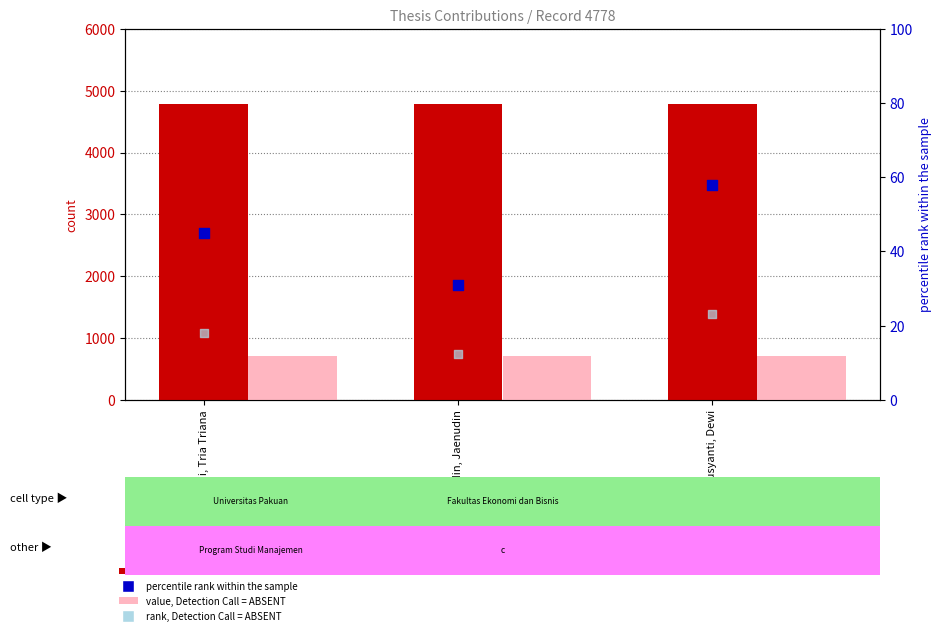

At which category is the sum across all series the highest?

Taurusyanti, Dewi